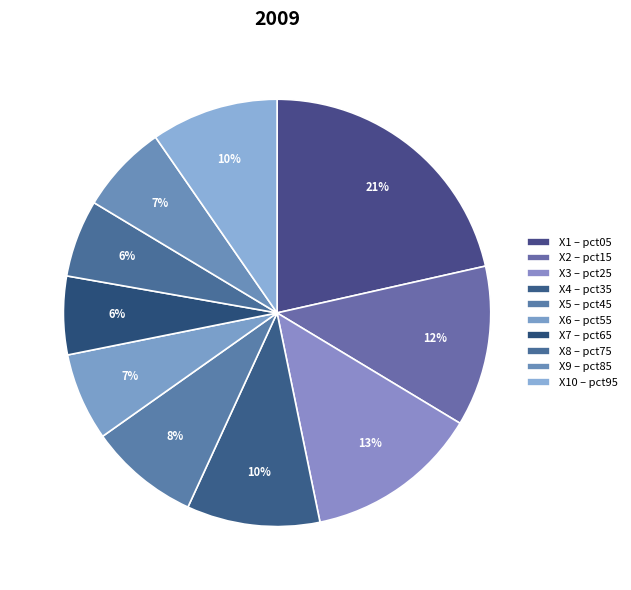

Count the number of slices in the pie.

10